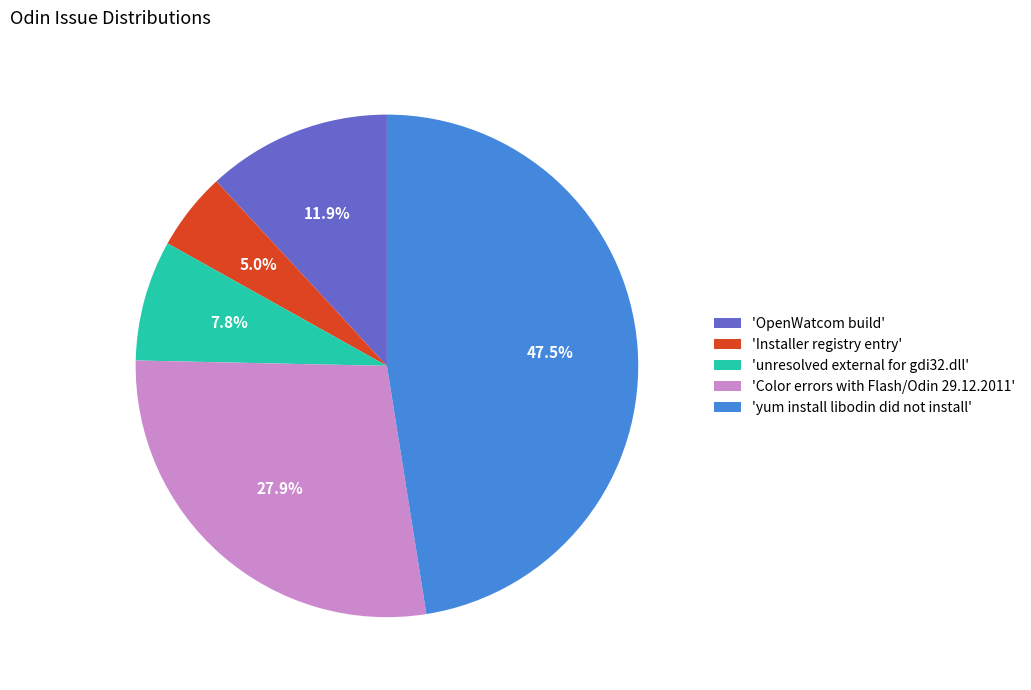

What percentage is NOT represented by 'yum install libodin did not install'?

52.5%